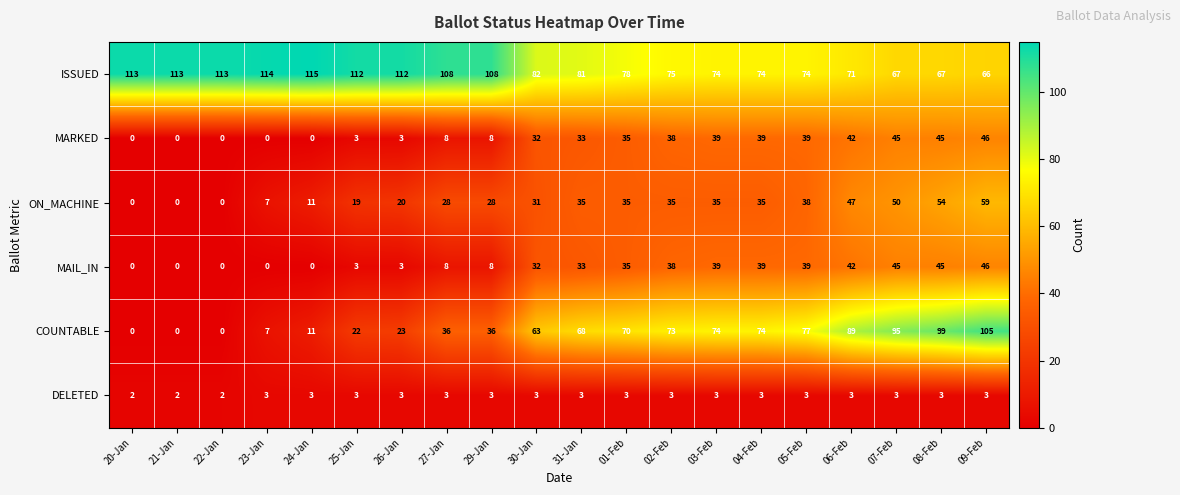

Which series has the widest spread of values?

COUNTABLE